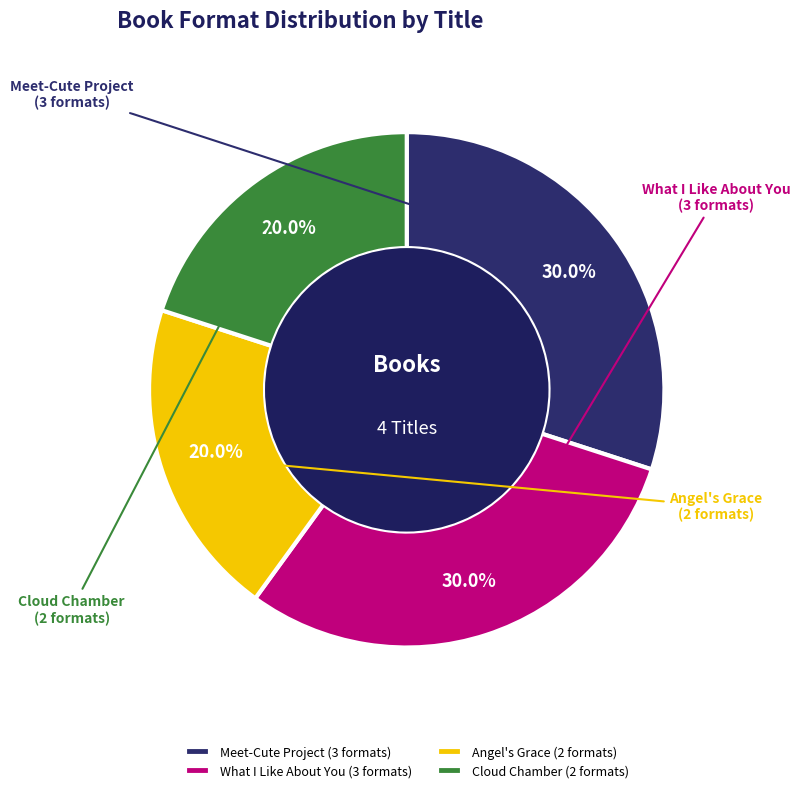

Does Angel's Grace account for over 50% of the chart?

No